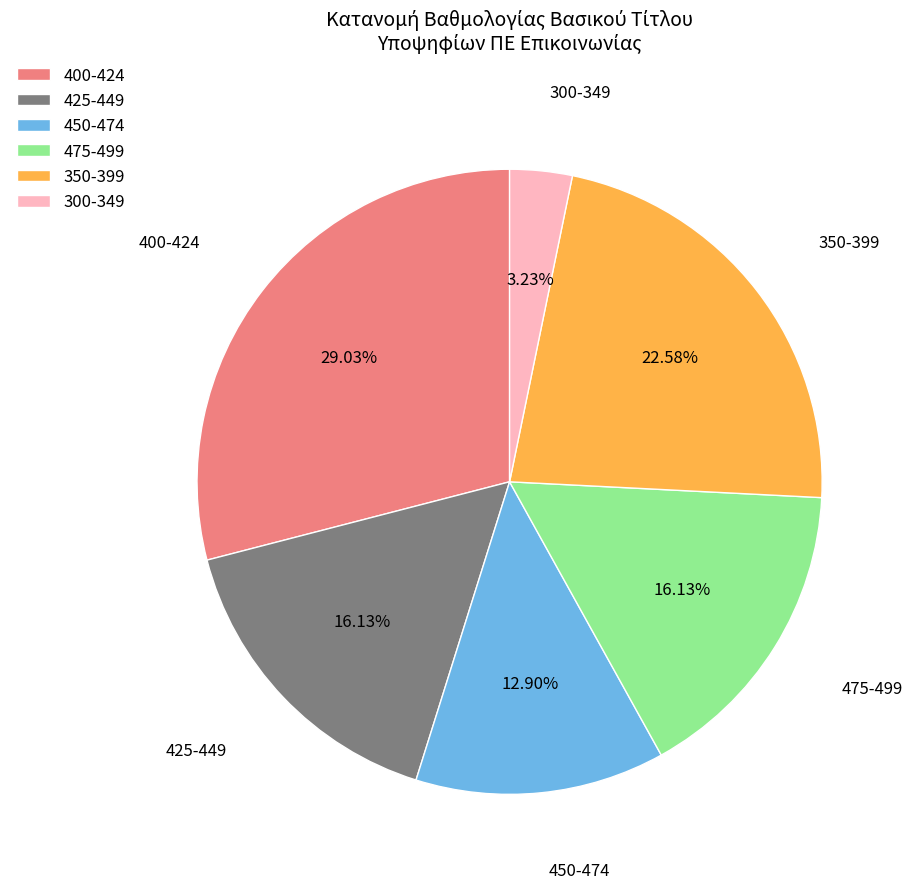

Combined, do 450-474 and 350-399 account for over 50%?

No